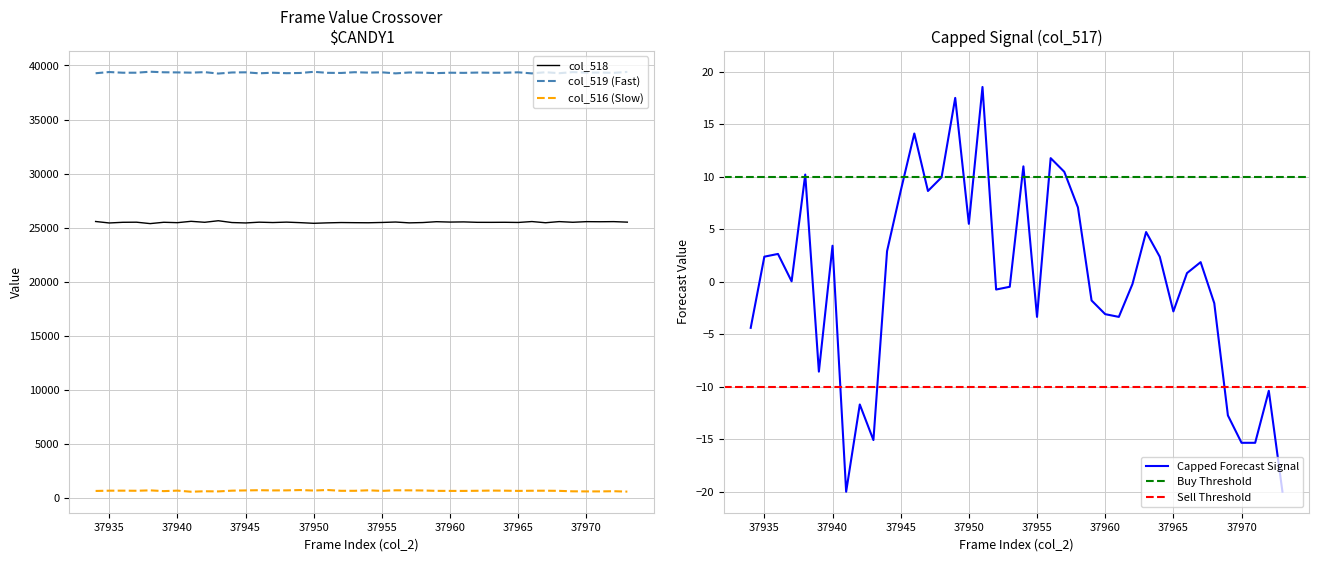

What is the approximate value of col_517 at 37955?

-3.3